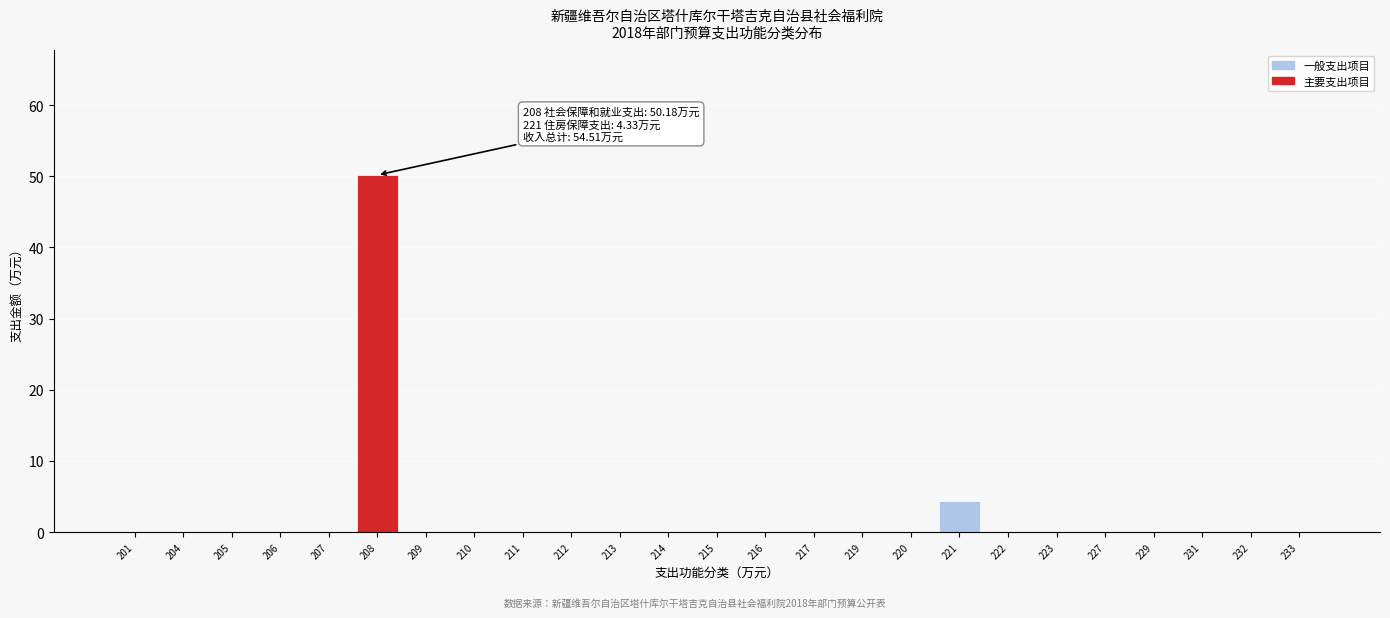

Reading left to right, transcribe all the data shown in this chart.

201=0.0	204=0.0	205=0.0	206=0.0	207=0.0	208=50.2	209=0.0	210=0.0	211=0.0	212=0.0	213=0.0	214=0.0	215=0.0	216=0.0	217=0.0	219=0.0	220=0.0	221=4.3	222=0.0	223=0.0	227=0.0	229=0.0	231=0.0	232=0.0	233=0.0